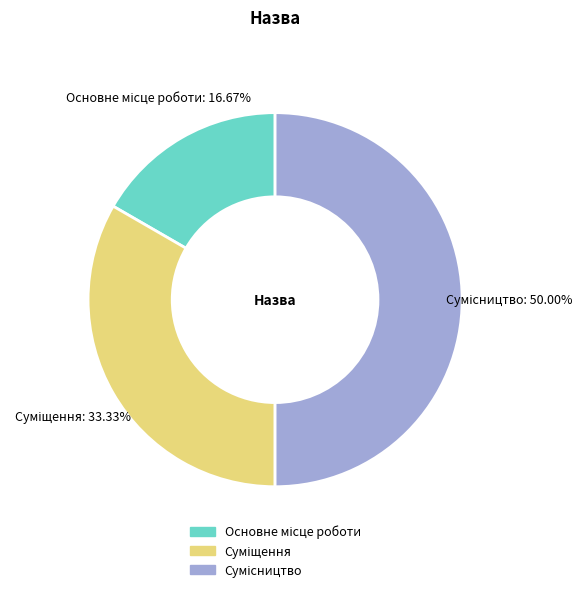

How many segments does this pie chart have?

3